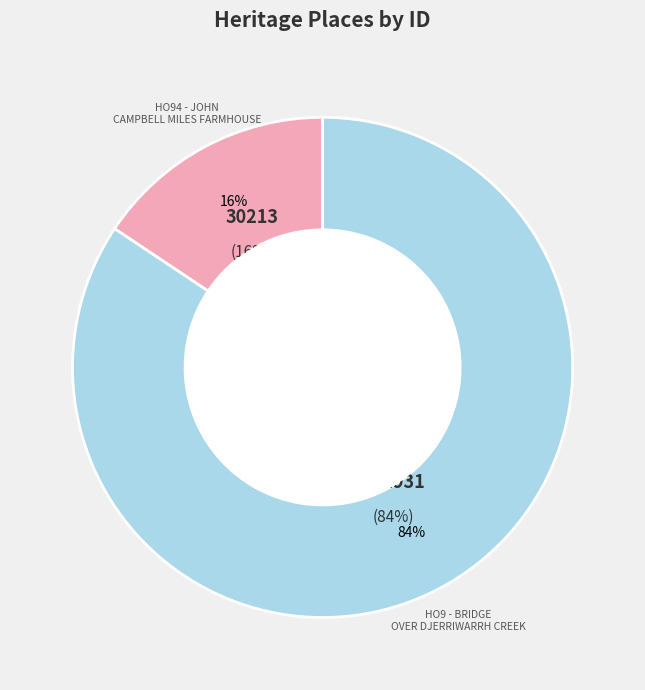

Between HO9 - Bridge over Djerriwarrh Creek and HO94 - John Campbell Miles Farmhouse, which is larger?

HO9 - Bridge over Djerriwarrh Creek